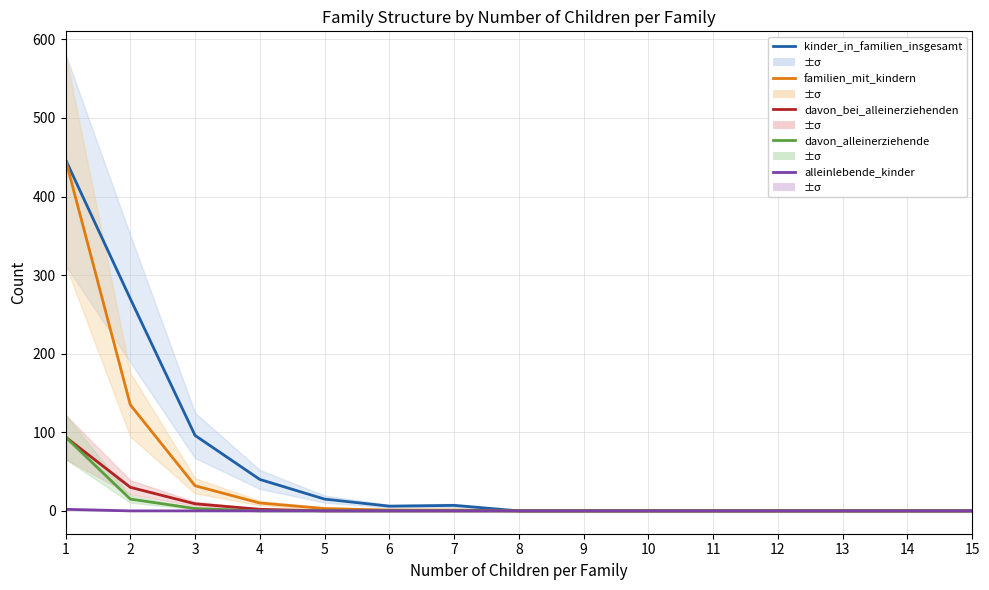

What is the sum of the familien_mit_kindern values at 10 and 1?

447